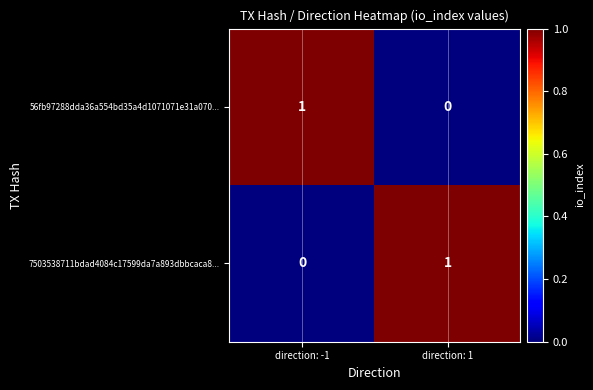

Reading left to right, transcribe all the data shown in this chart.

56fb97288dda36a554bd35a4d1071071e31a070...: direction: -1=1	direction: 1=0
7503538711bdad4084c17599da7a893dbbcaca8...: direction: -1=0	direction: 1=1